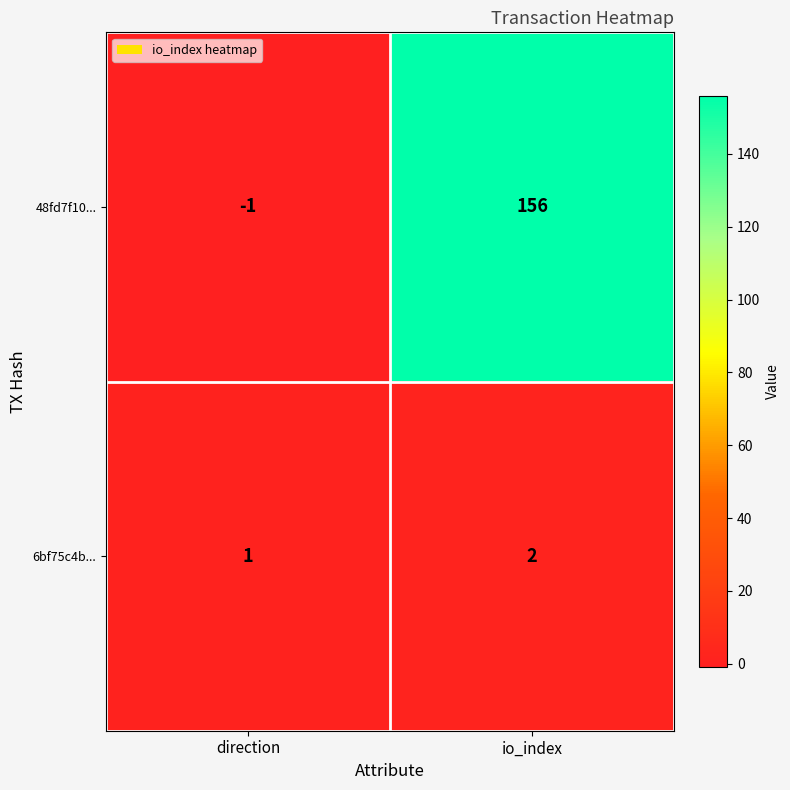

Reading right to left, list all the values displayed in this chart.

48fd7f10...: io_index=156	direction=-1
6bf75c4b...: io_index=2	direction=1